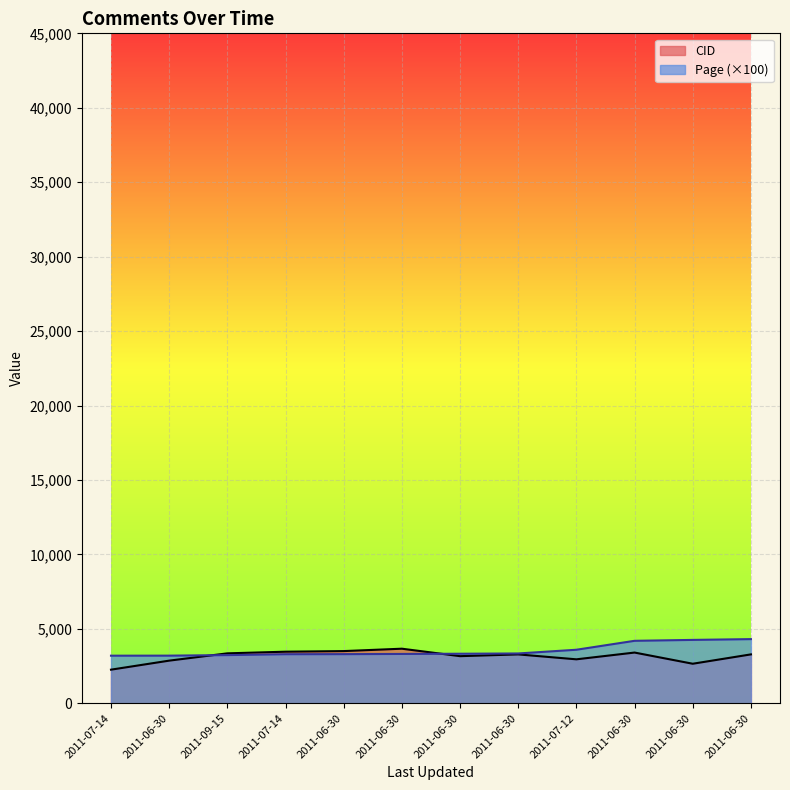

What is the difference between the highest and lowest values at 2011-06-30?

336